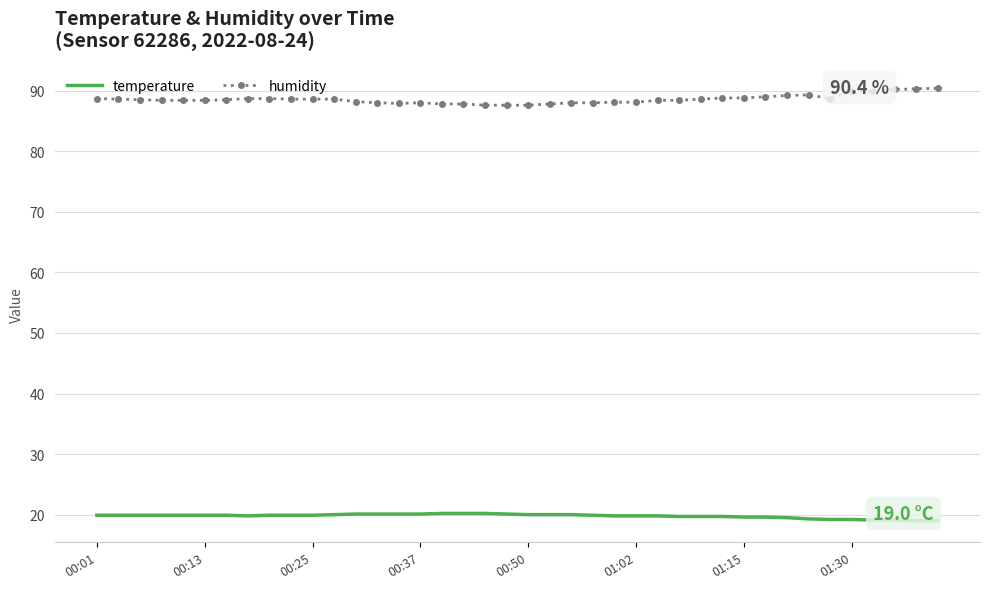

Which series has the largest total across all categories?

humidity